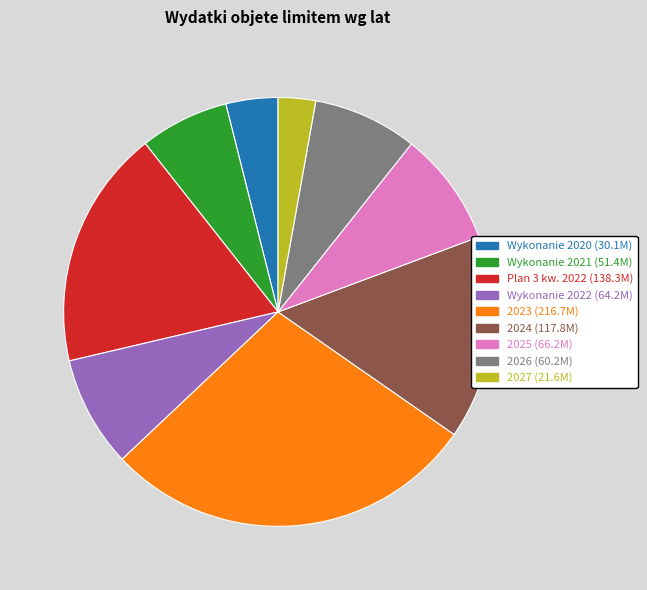

Is it true that Wykonanie 2022 is 8% of the pie?

True